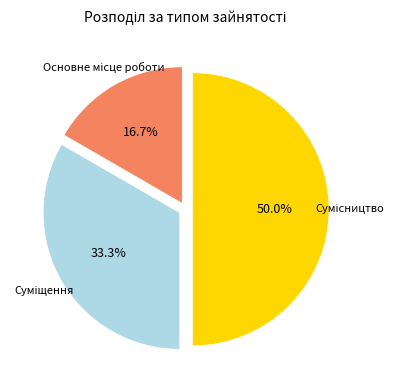

Is there any slice that represents more than half of the pie?

No